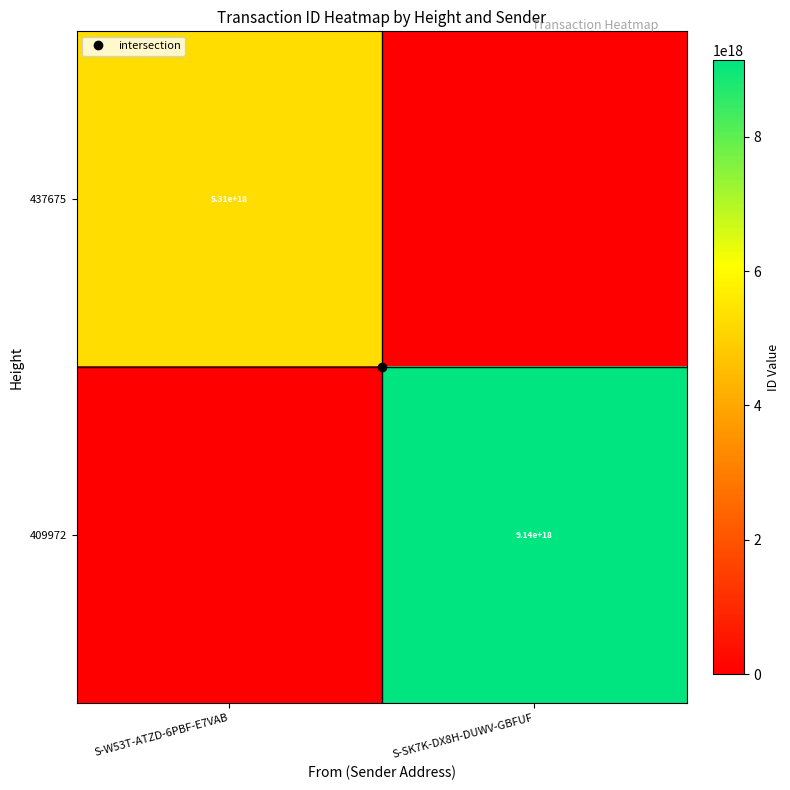

What is the total value across all series at S-SK7K-DX8H-DUWV-GBFUF?

9140857144799676416